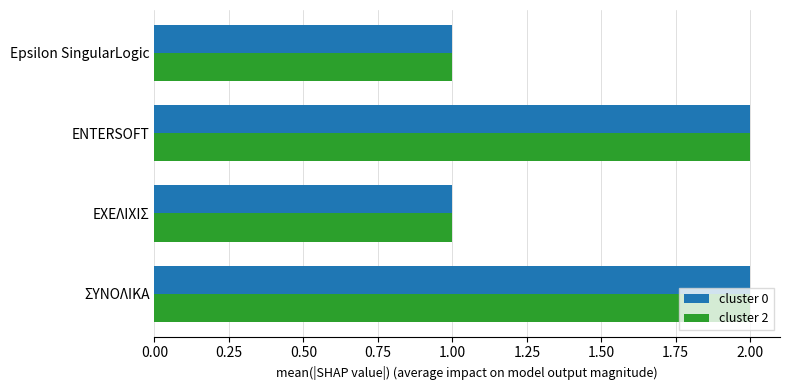

True or false: cluster 2 has a value of 2 at ΣΥΝΟΛΙΚΑ.

True